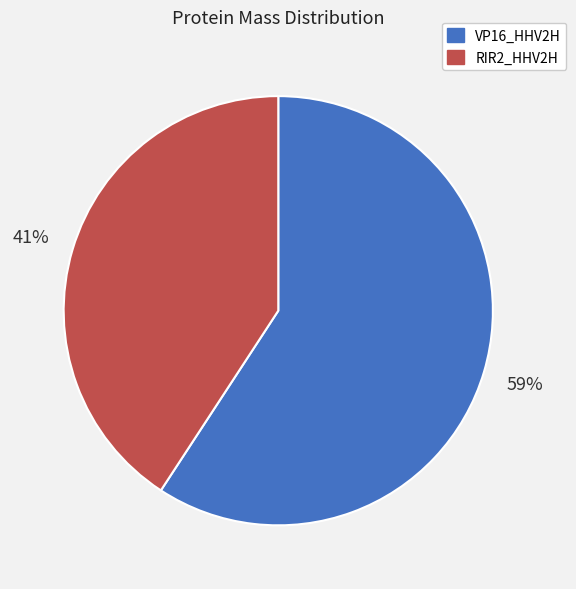

To the nearest percent, what portion does VP16_HHV2H represent?

59%